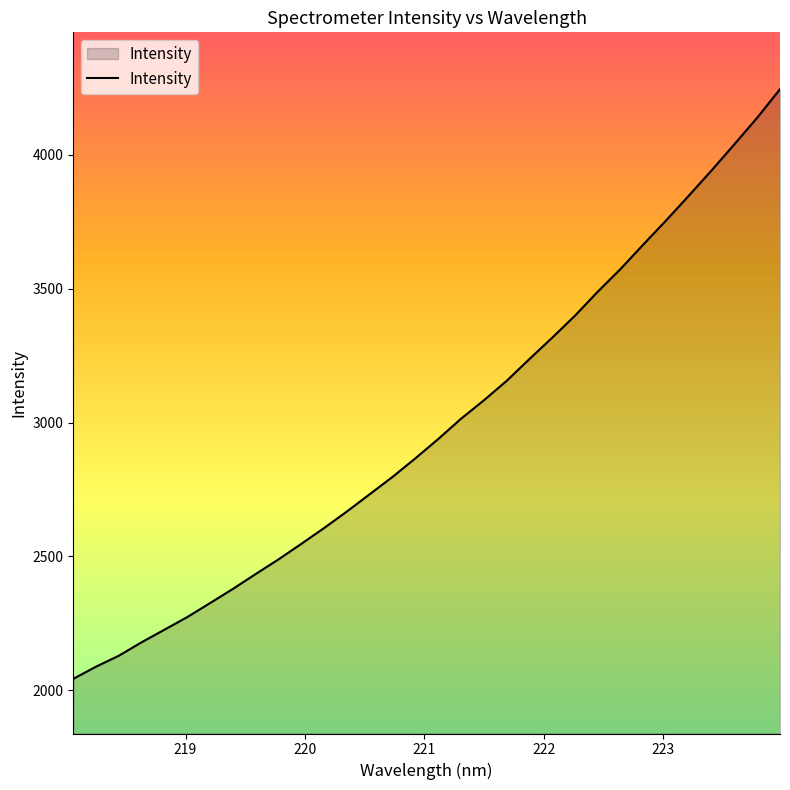

What is the greatest value displayed?

4245.3